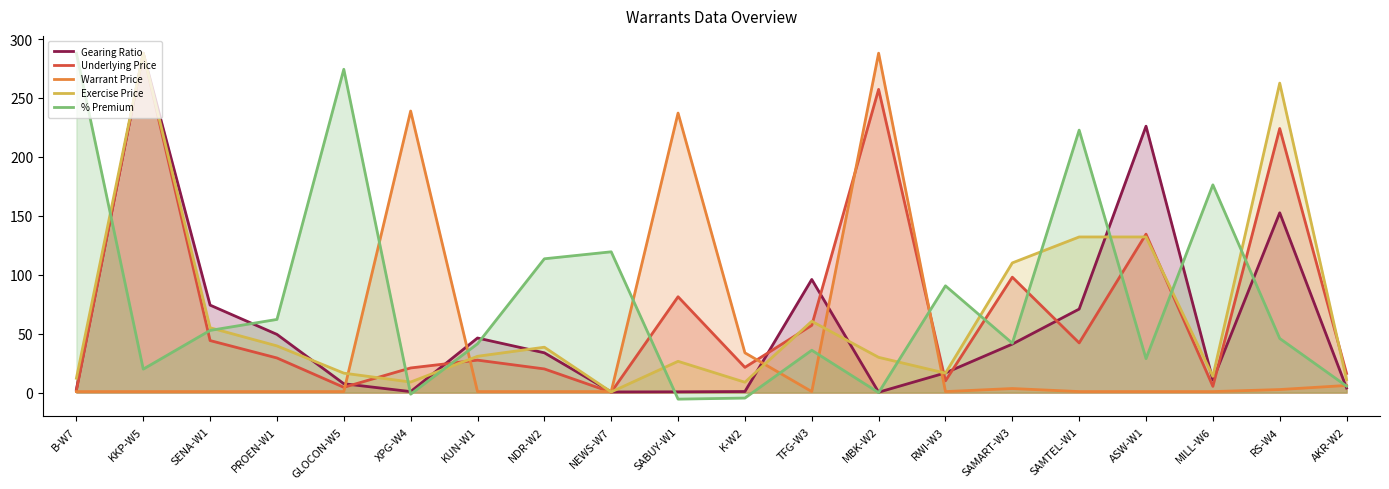

How many lines are shown in the chart?

5